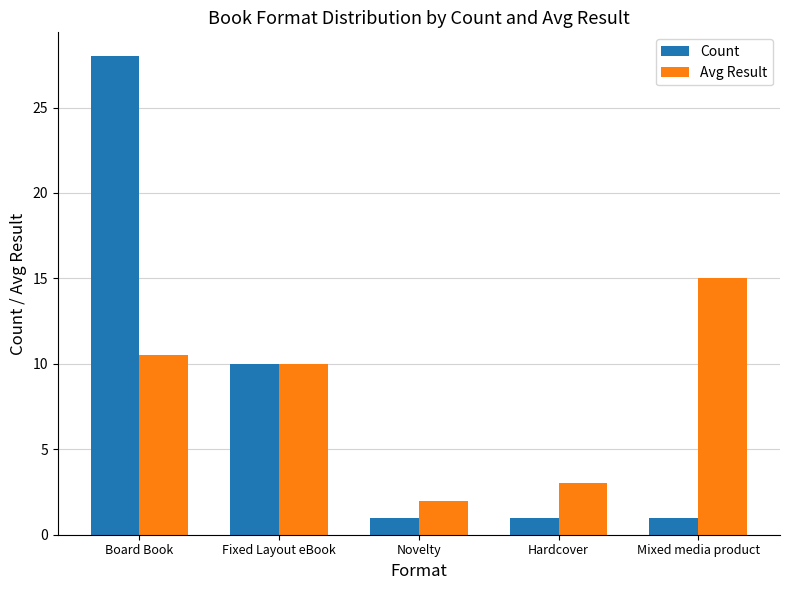

What are all the series names shown in the legend?

Count, Avg Result